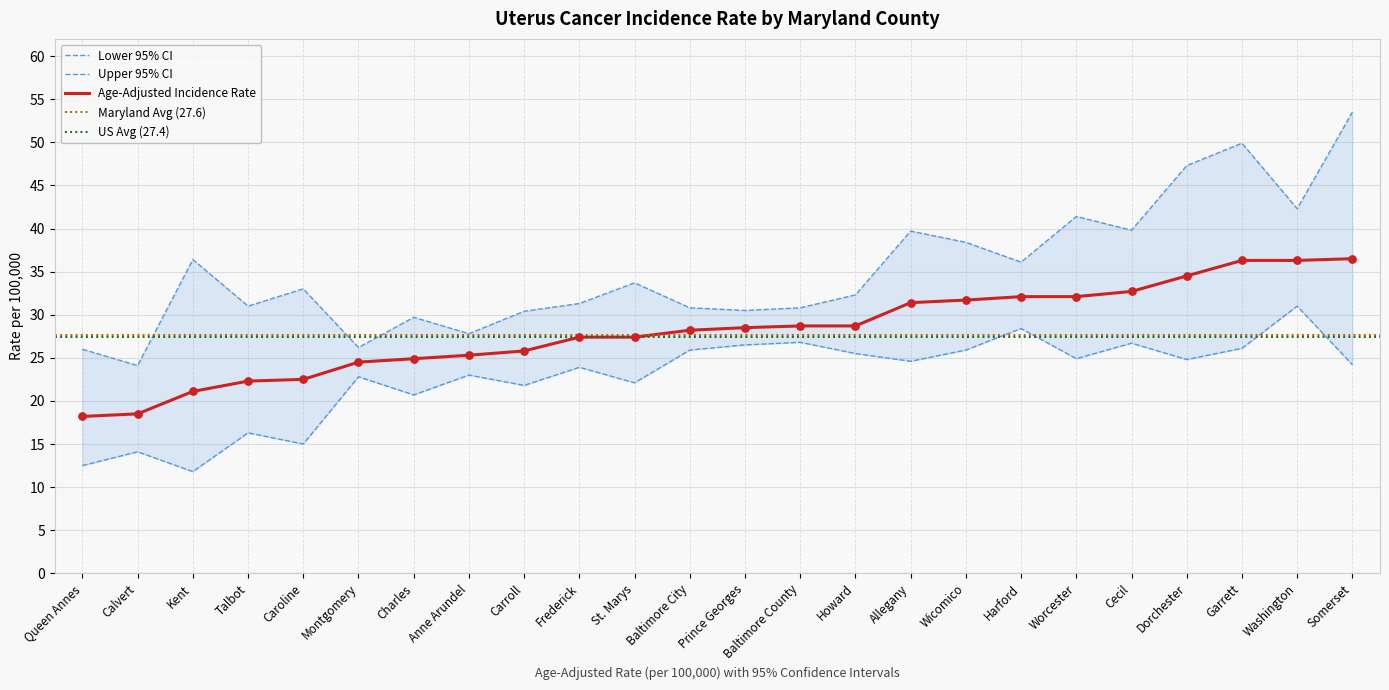

At how many categories does at least one series exceed 21?

24